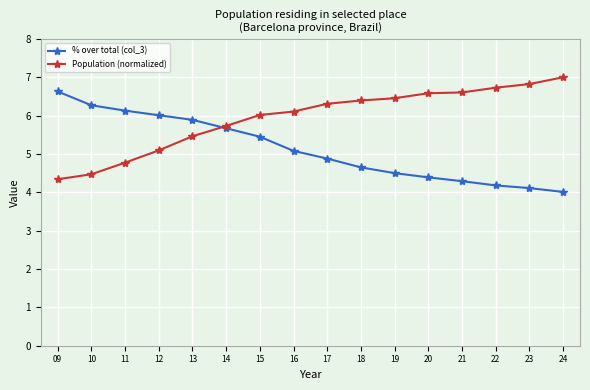

Does the chart have visible grid lines?

Yes